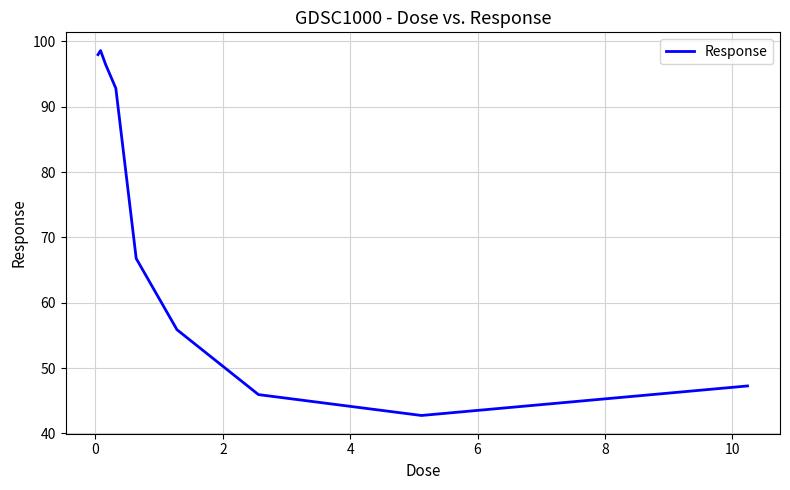

What is the minimum value shown in the chart?

42.7